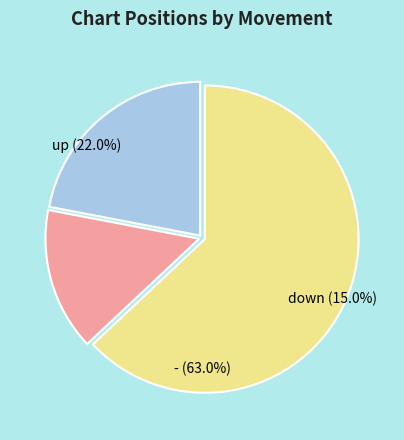

What percentage is the up slice, to the nearest percent?

22%